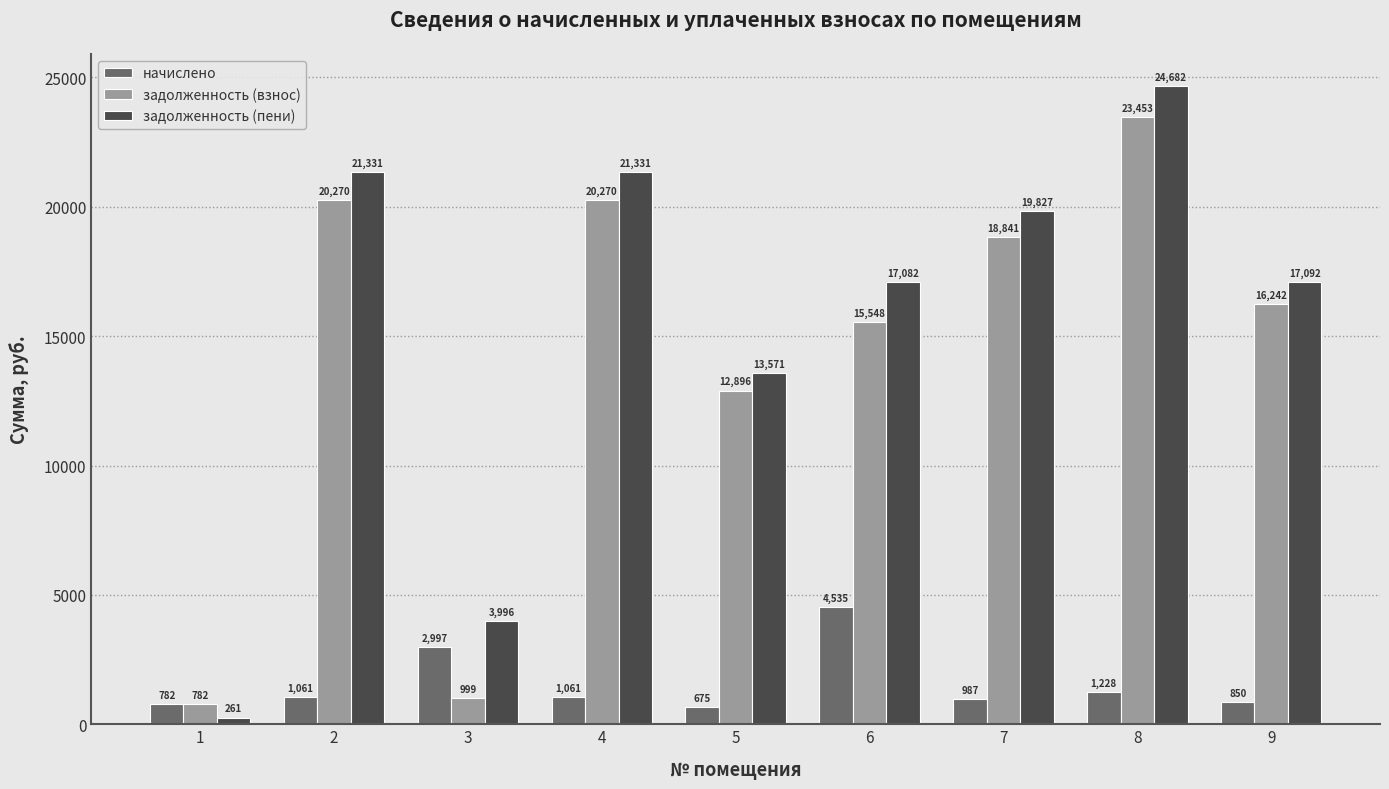

At which label does задолженность (взнос) first exceed 16242?

2